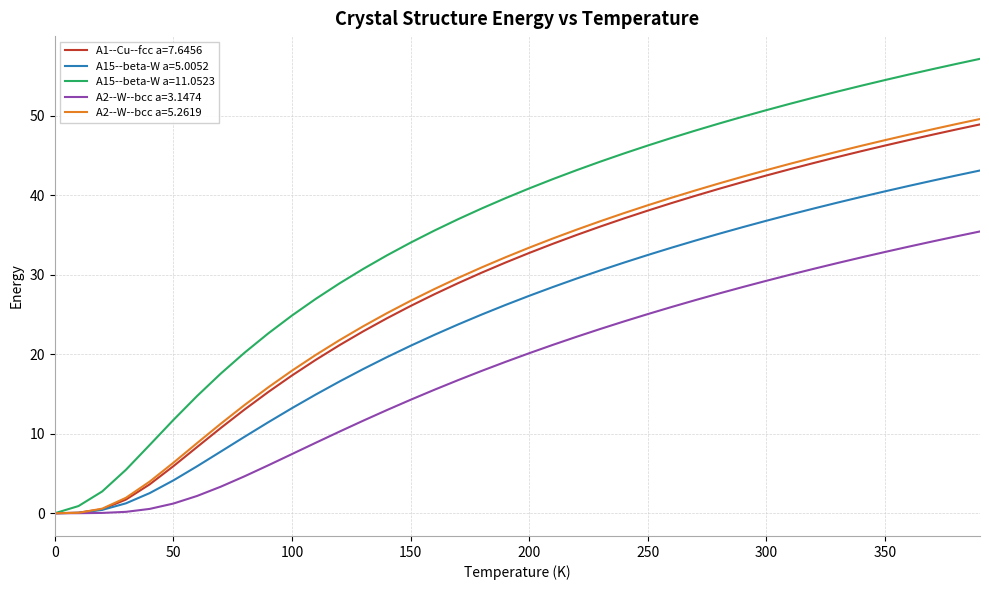

What is the sum of all A2--W--bcc a=3.1474 values?

721.8